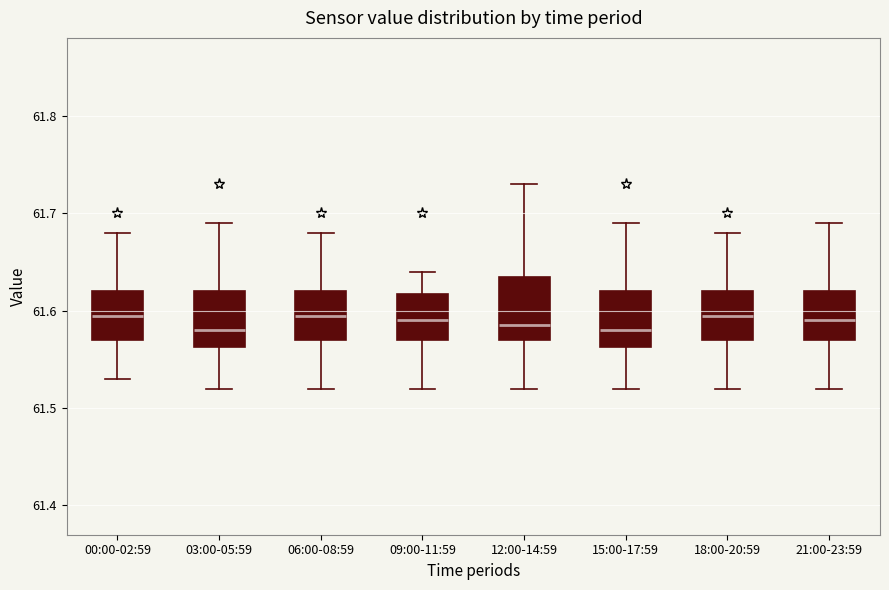

Where is the lower edge of the box for 21:00-23:59 on the y-axis? The values are not printed on the chart, so give them approximately, as read against the axis.

61.57